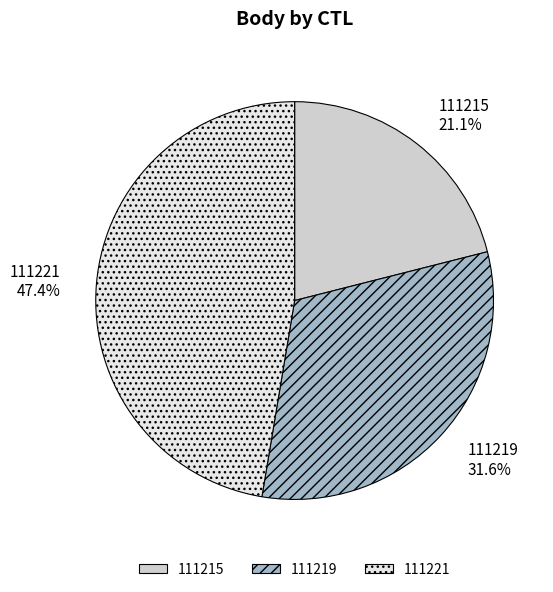

What is the total percentage of 111219 and 111221?

78.9%